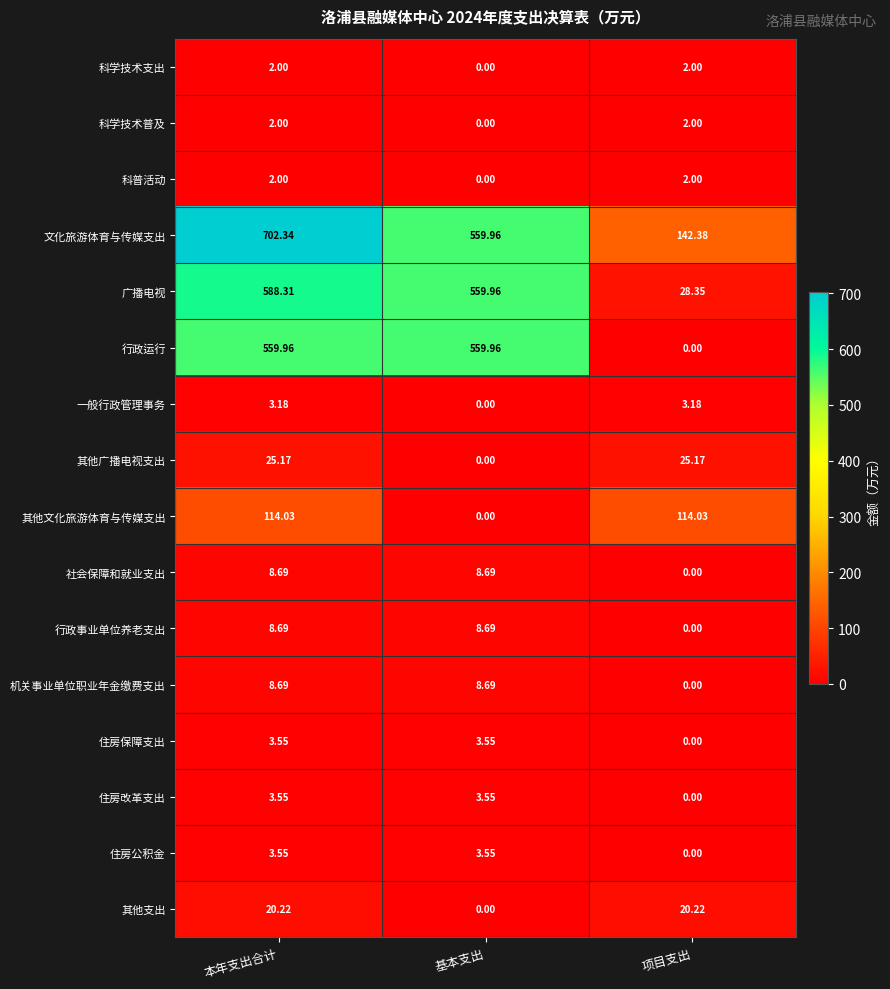

Which category has the highest value across all series?

本年支出合计